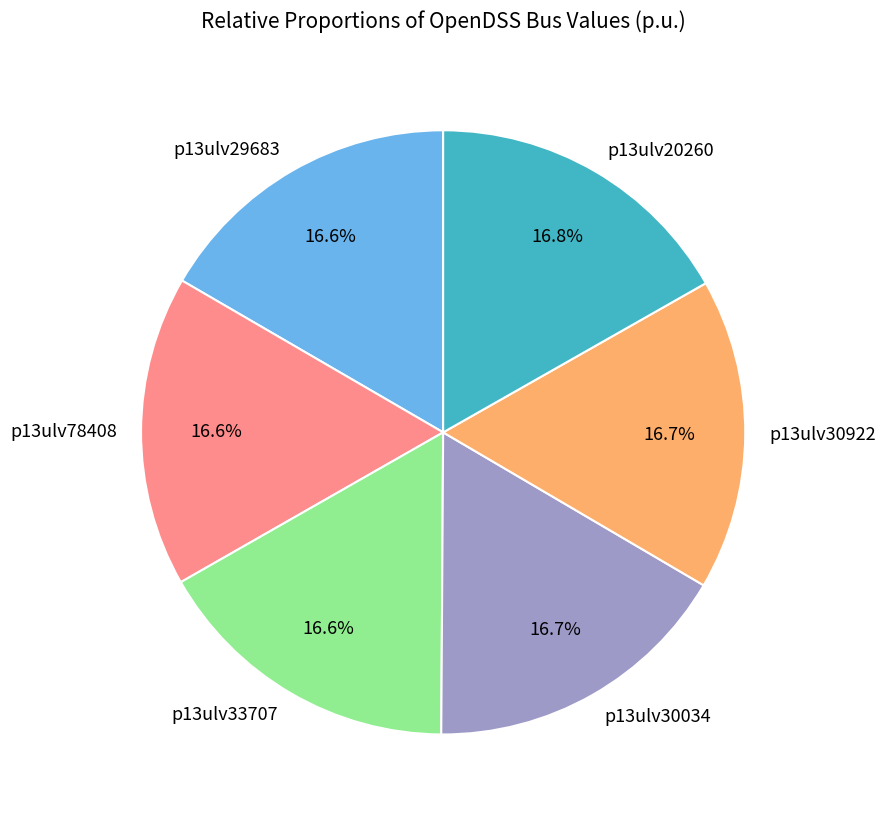

True or false: p13ulv30034 accounts for 8% of the total.

False